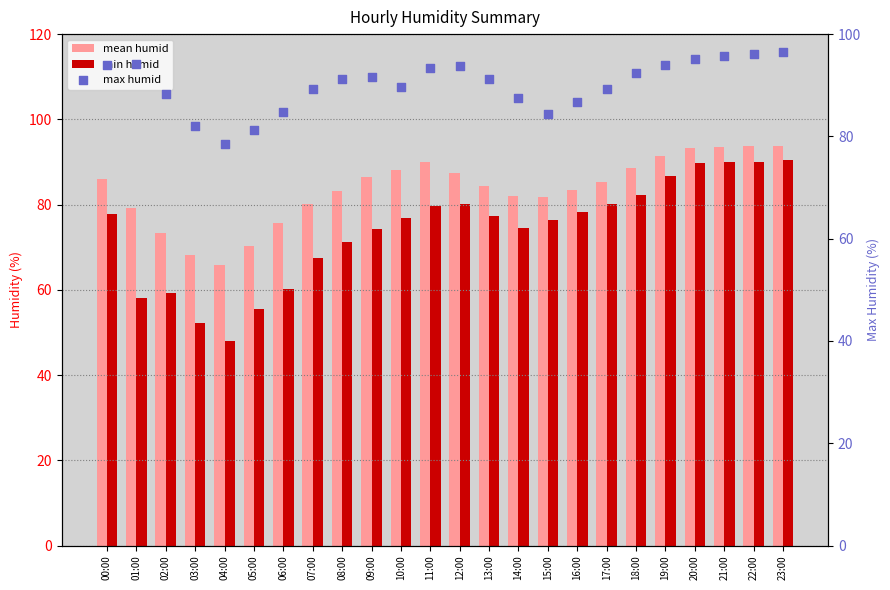

Which series reaches the minimum Y coordinate?

min humid